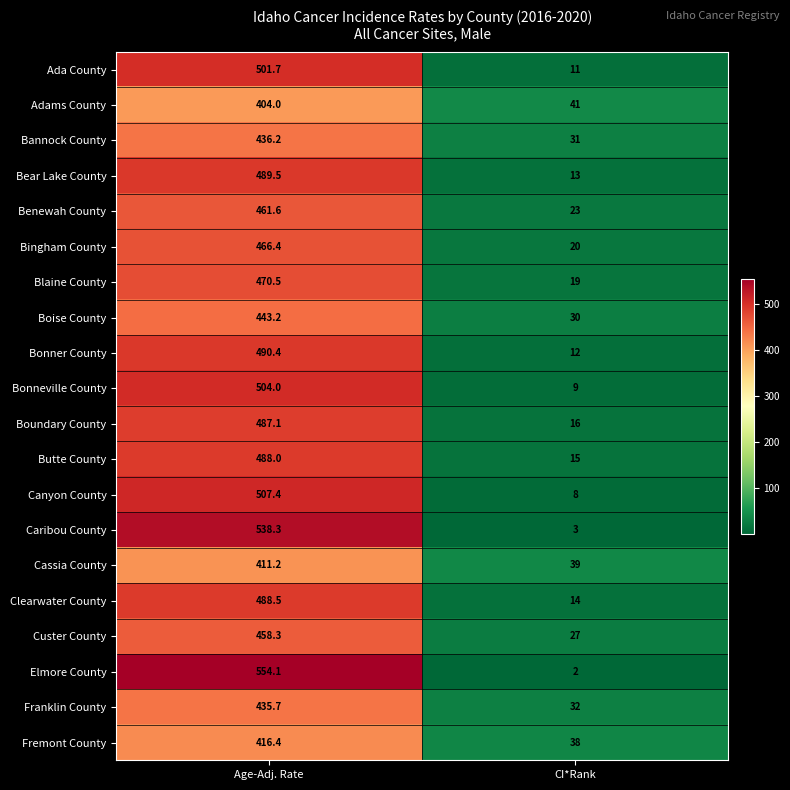

Which series has the widest spread of values?

Elmore County